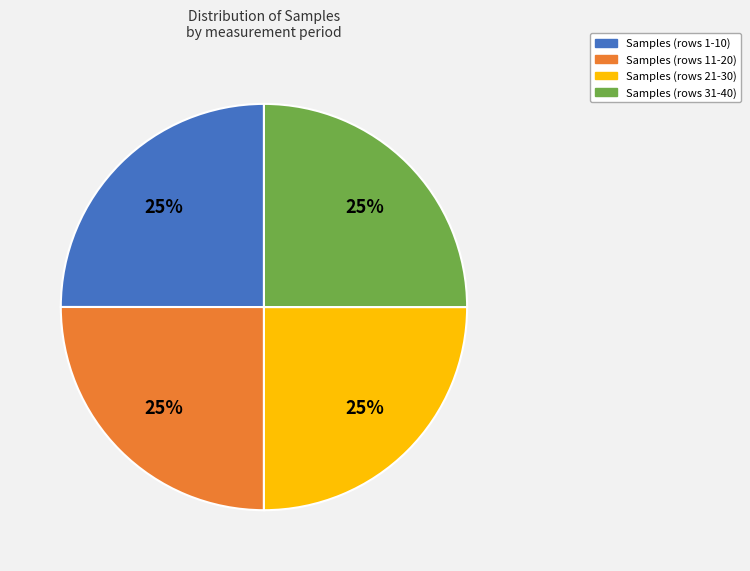

Is there a majority slice in this chart?

No